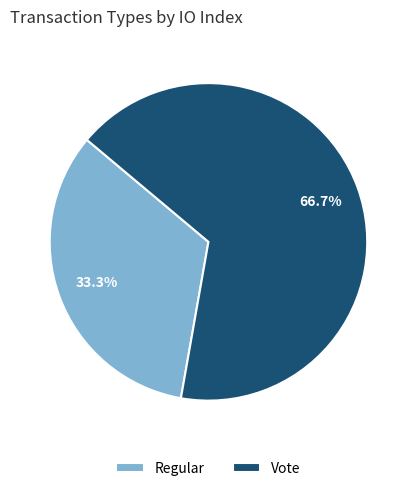

Is there any slice that represents more than half of the pie?

Yes